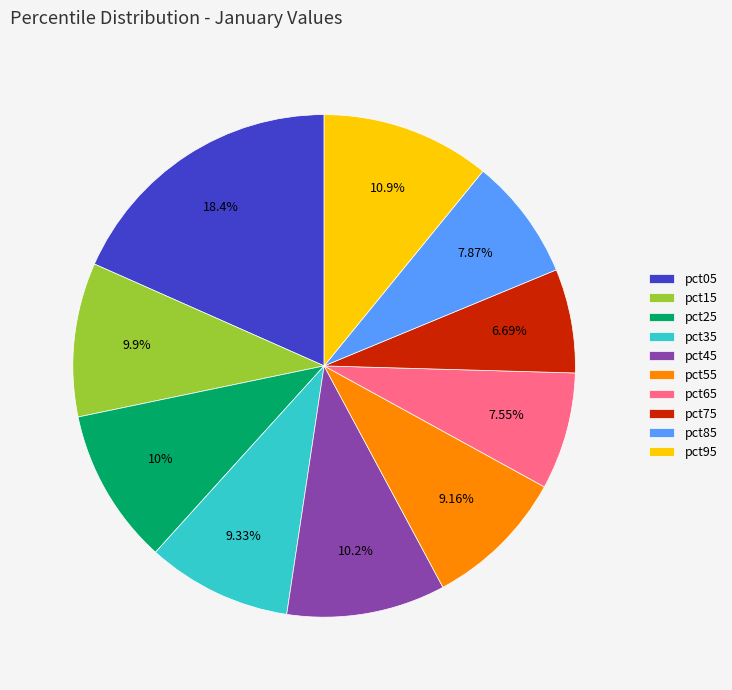

True or false: pct75 accounts for 16% of the total.

False